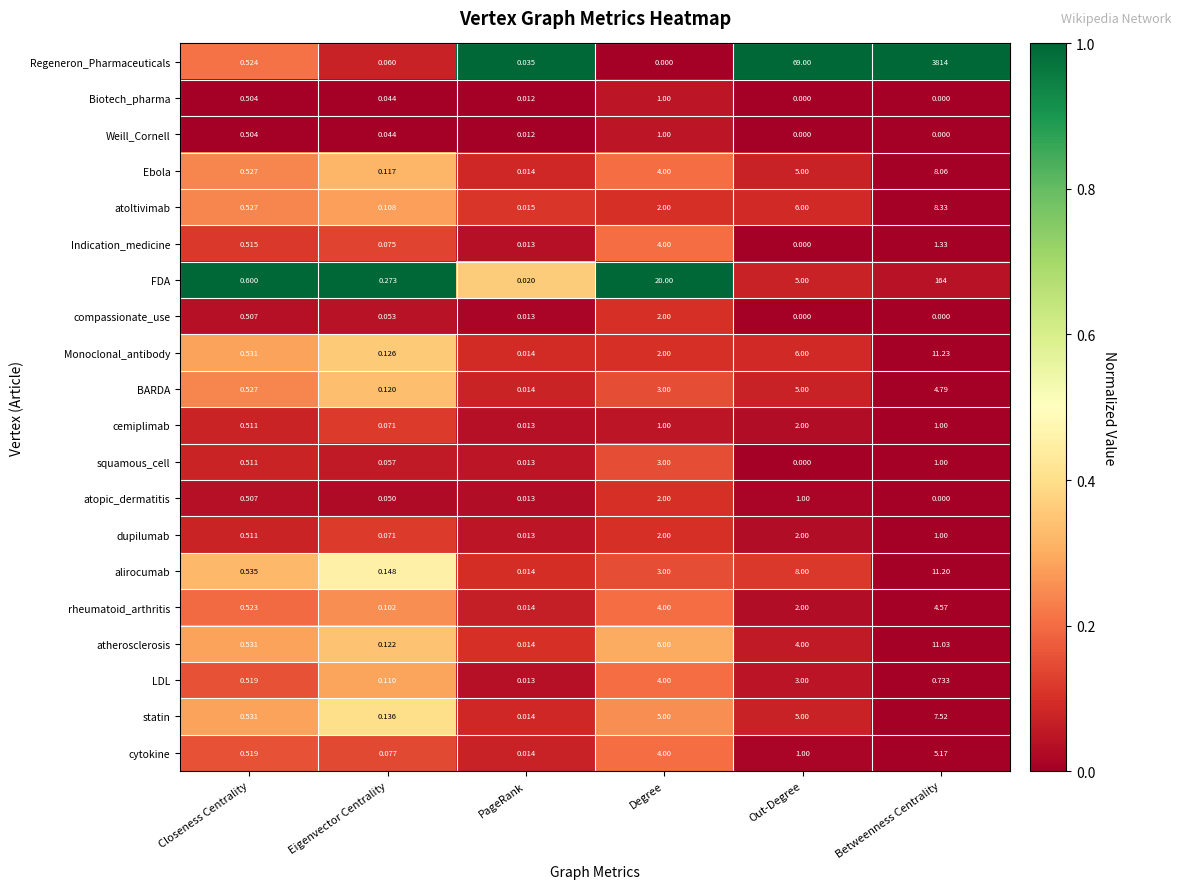

Which category has the highest value across all series?

Betweenness Centrality